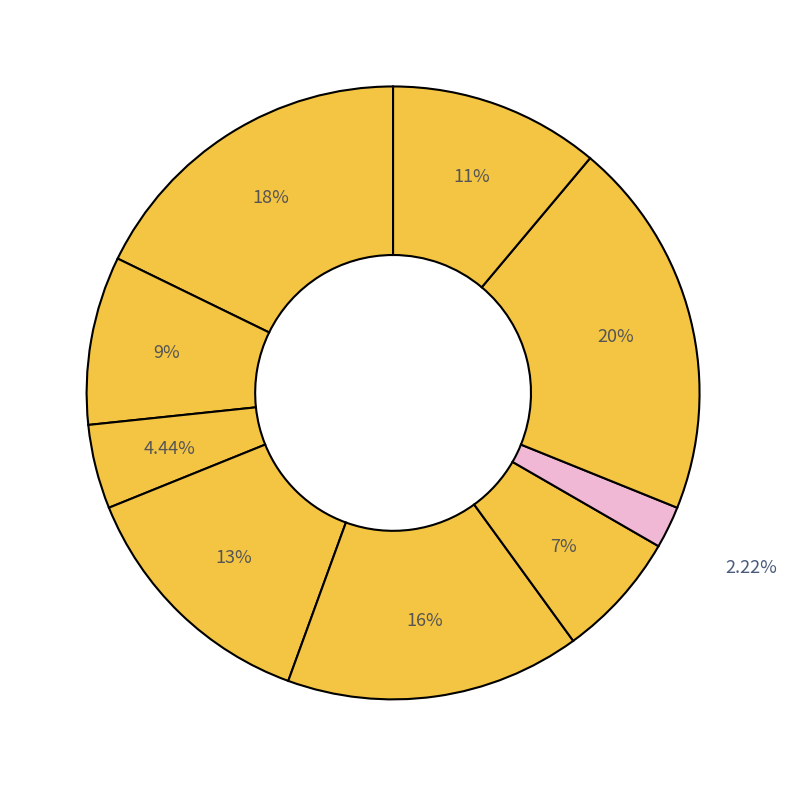

How many segments does this pie chart have?

9